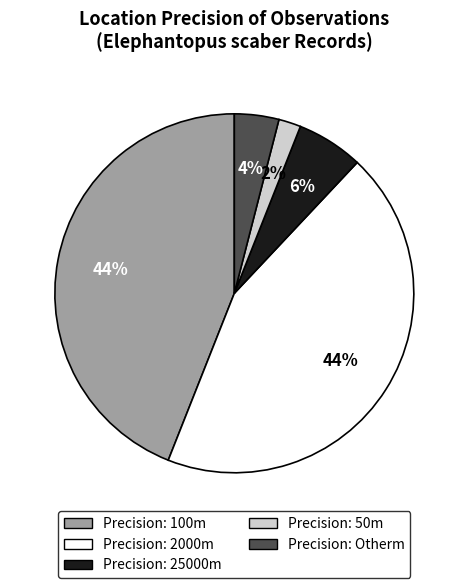

To the nearest percent, what is the difference between the largest and smallest slice percentages?

42%